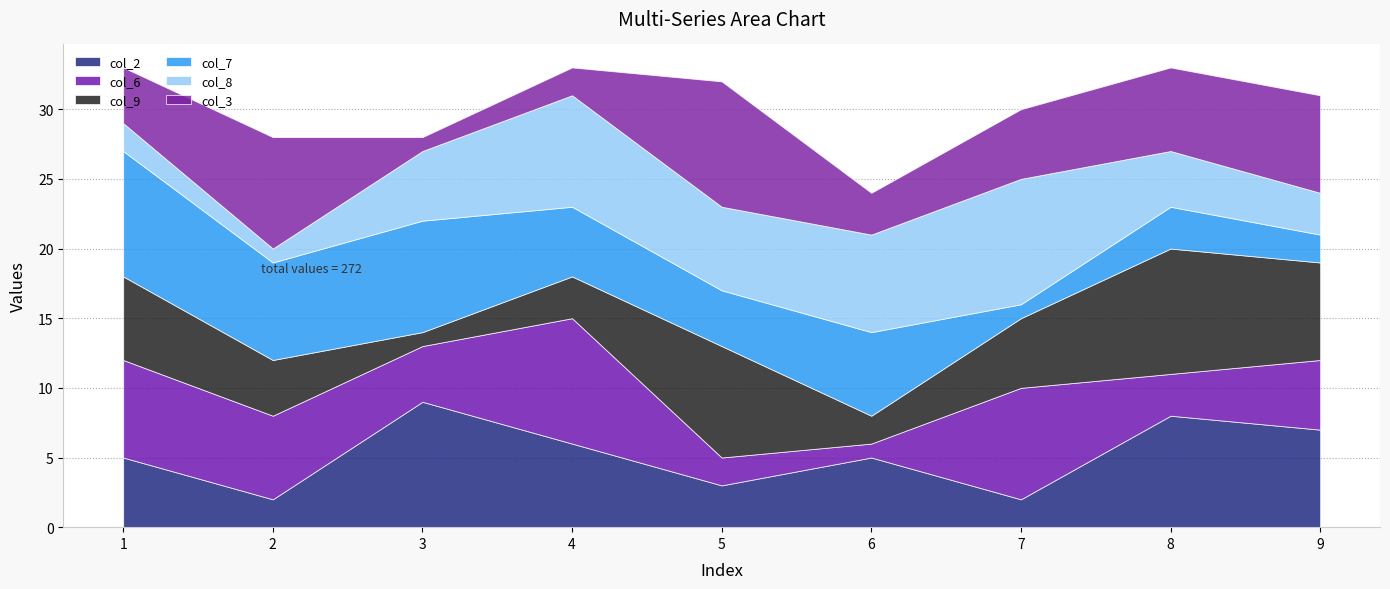

Reading right to left, transcribe all the data shown in this chart.

col_2: 7	8	2	5	3	6	9	2	5
col_6: 5	3	8	1	2	9	4	6	7
col_9: 7	9	5	2	8	3	1	4	6
col_7: 2	3	1	6	4	5	8	7	9
col_8: 3	4	9	7	6	8	5	1	2
col_3: 7	6	5	3	9	2	1	8	4